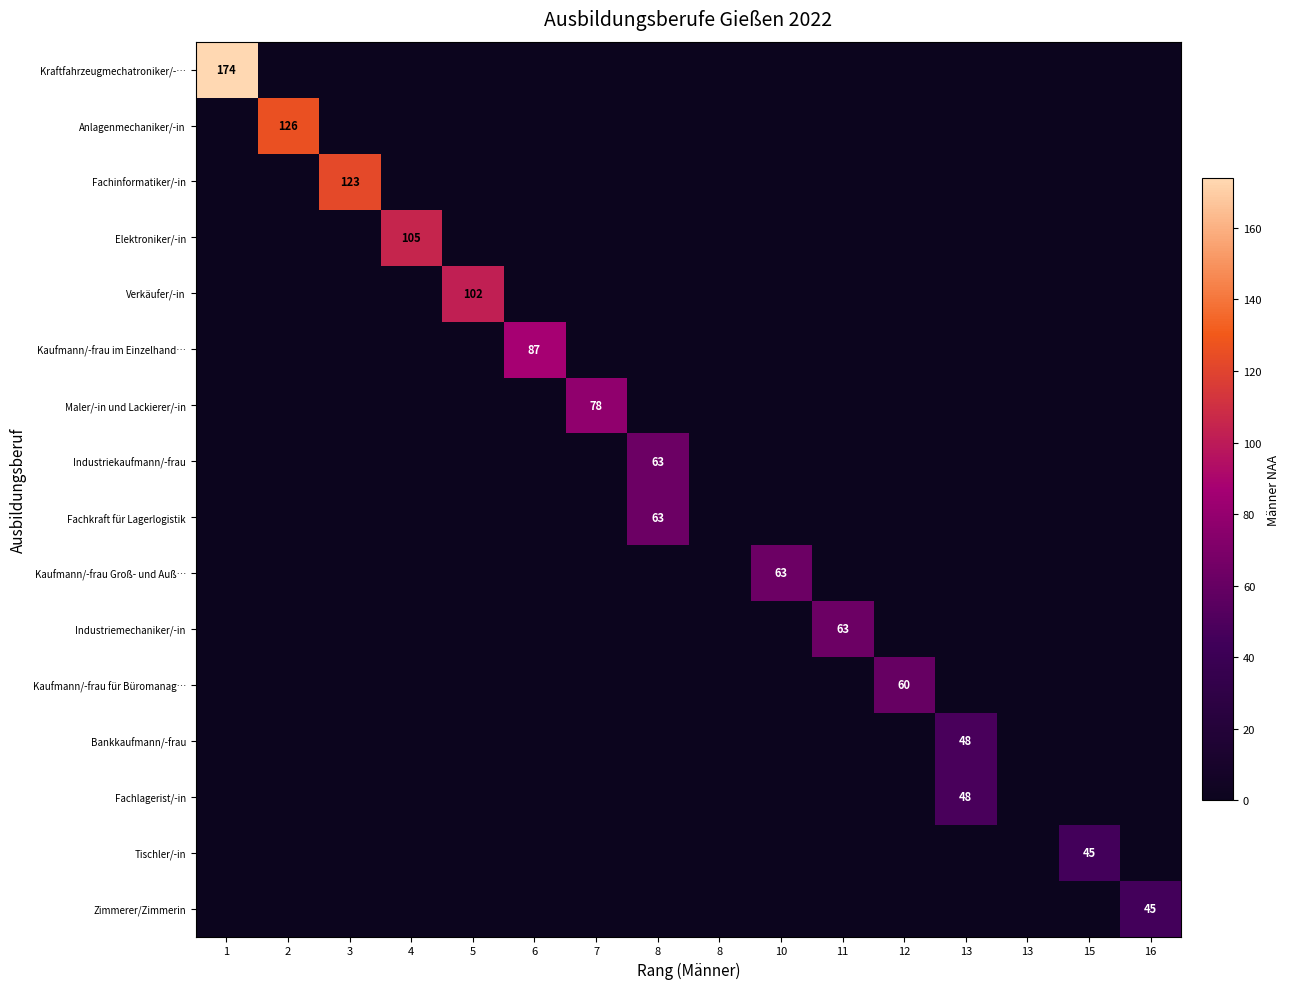

What is the total value across all series at 13?

96